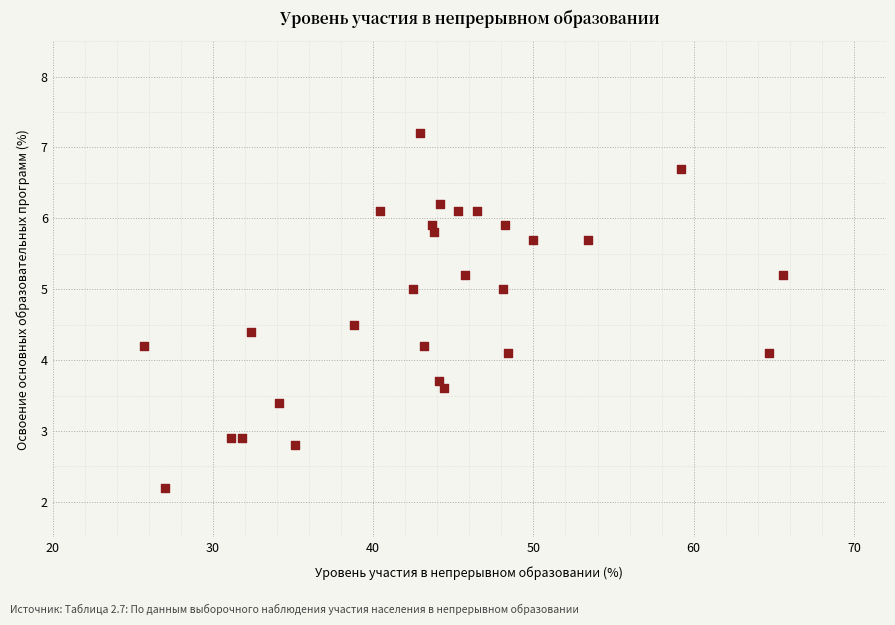

What is the range of Y values (max minus min)?

5.0